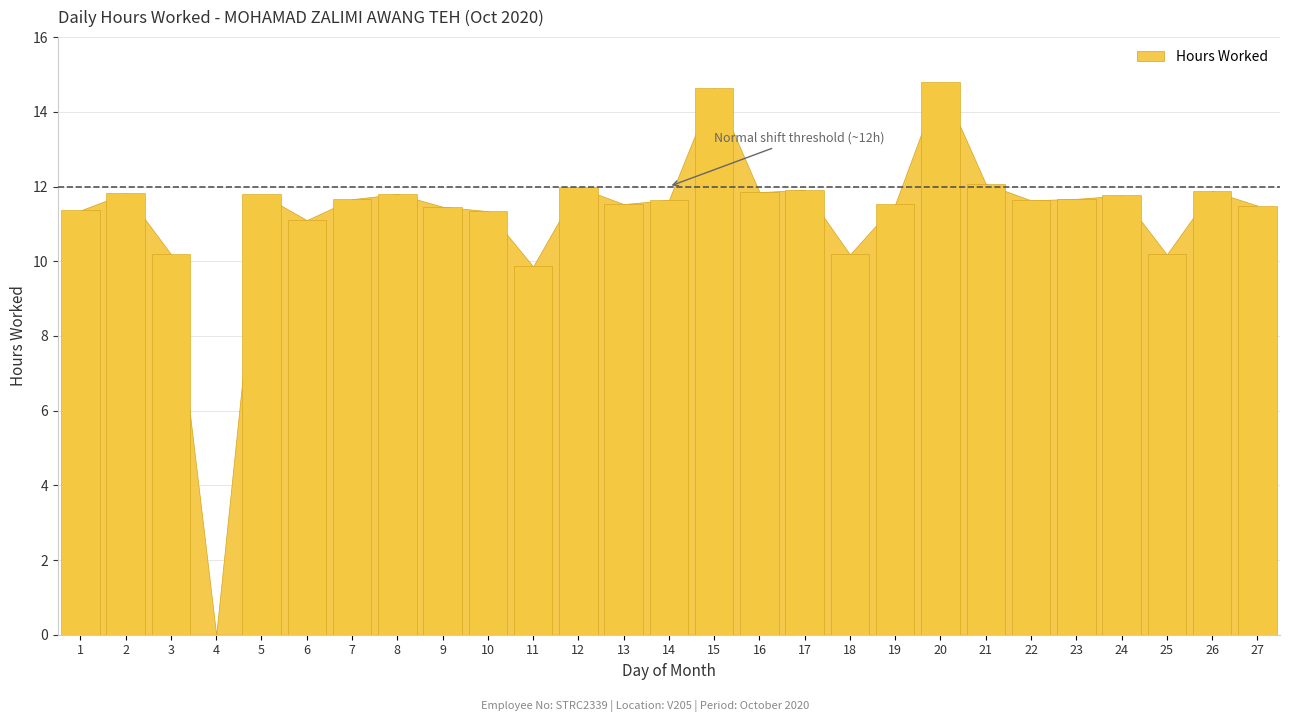

What is the greatest value displayed?

14.8